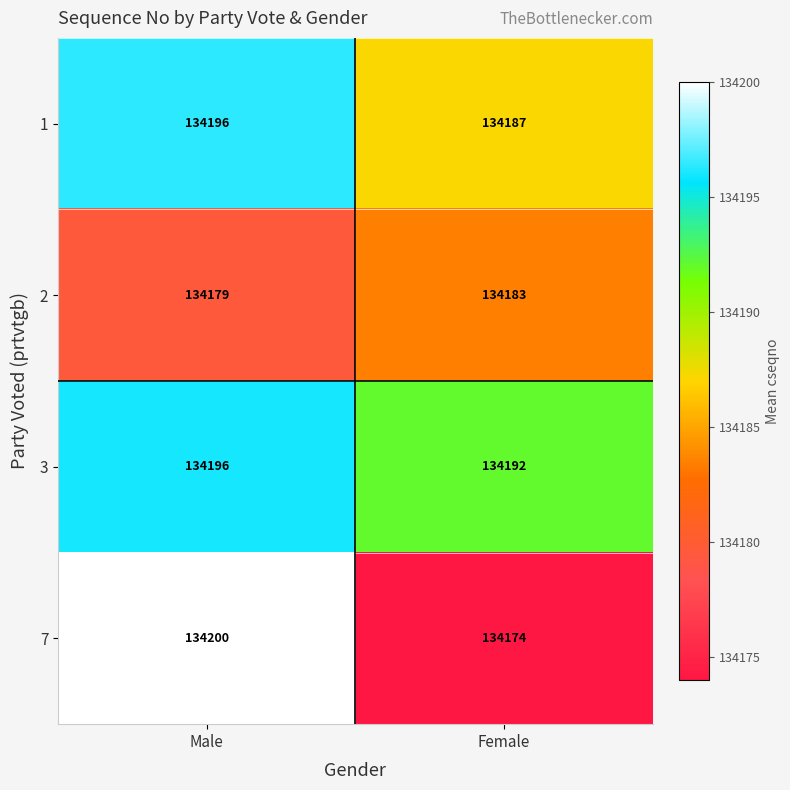

Reading right to left, list all the values displayed in this chart.

1: Female=134187	Male=134196
2: Female=134183	Male=134179
3: Female=134192	Male=134196
7: Female=134174	Male=134200